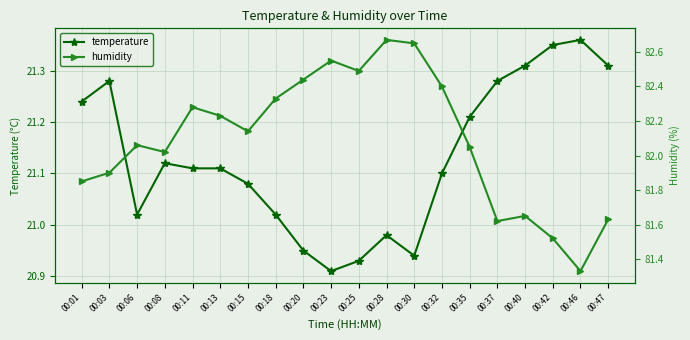

What is the difference between the maximum and minimum values in the humidity series?

1.3